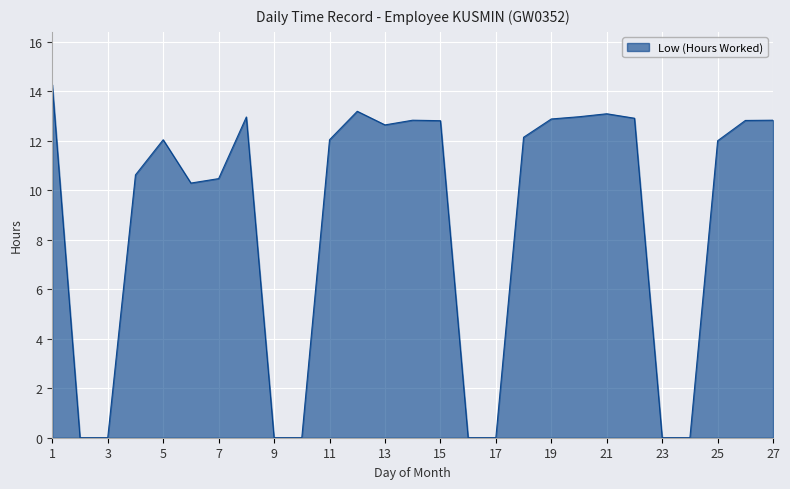

What is the difference between the maximum and minimum values?

14.3